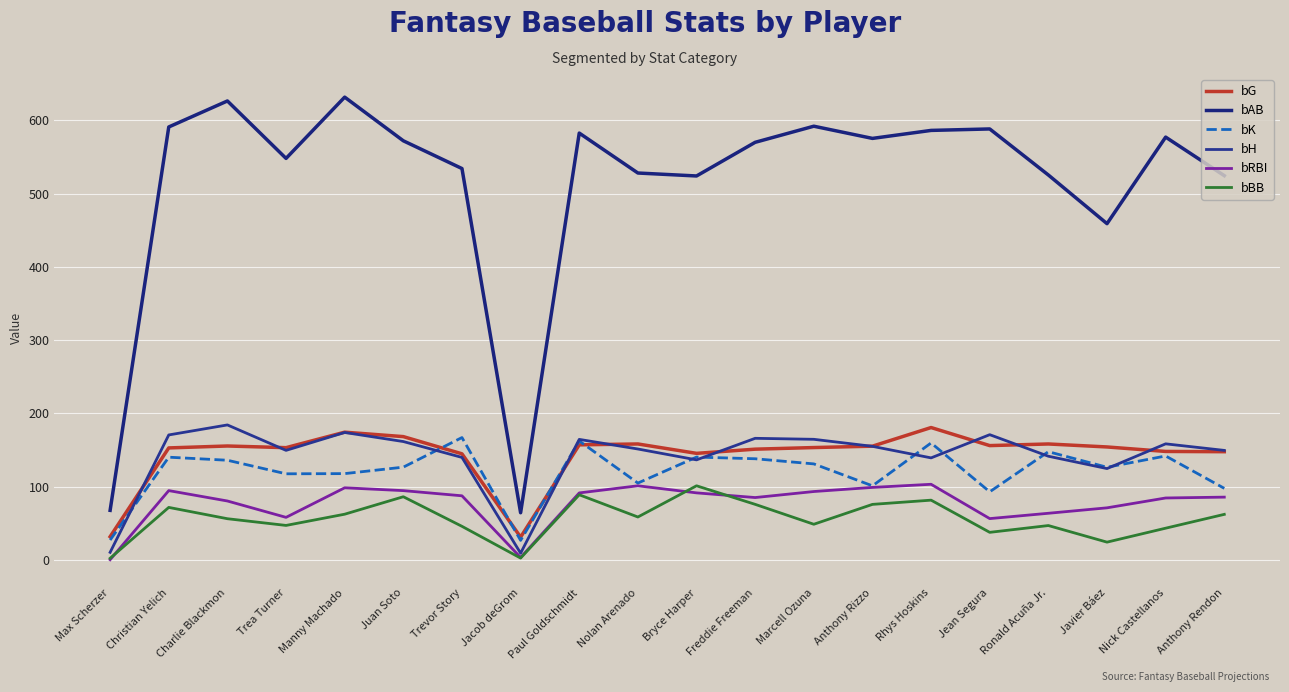

Which has a higher value, Paul Goldschmidt or Ronald Acuña Jr.?

Ronald Acuña Jr.